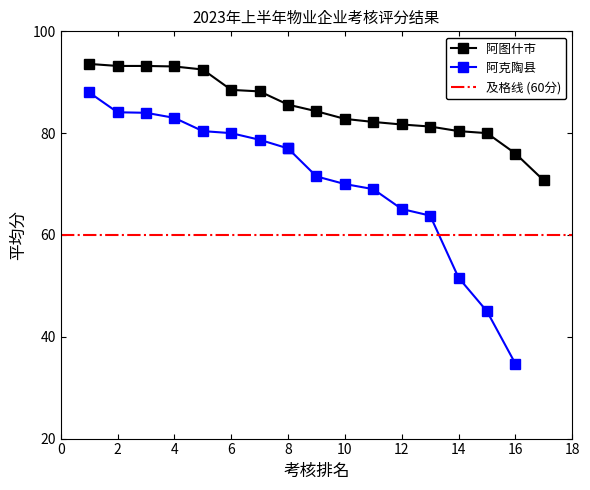

The value of 阿图什市 at 6 is 37.4. True or false?

False